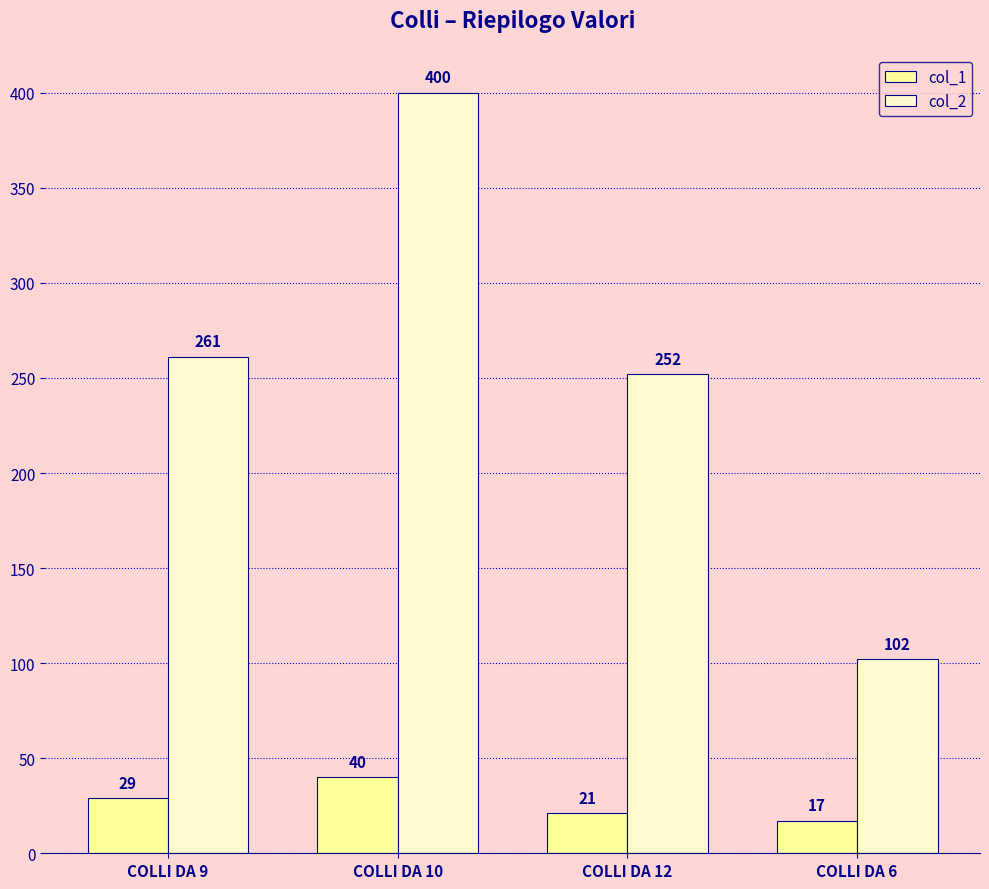

Count the number of categories in the chart.

4